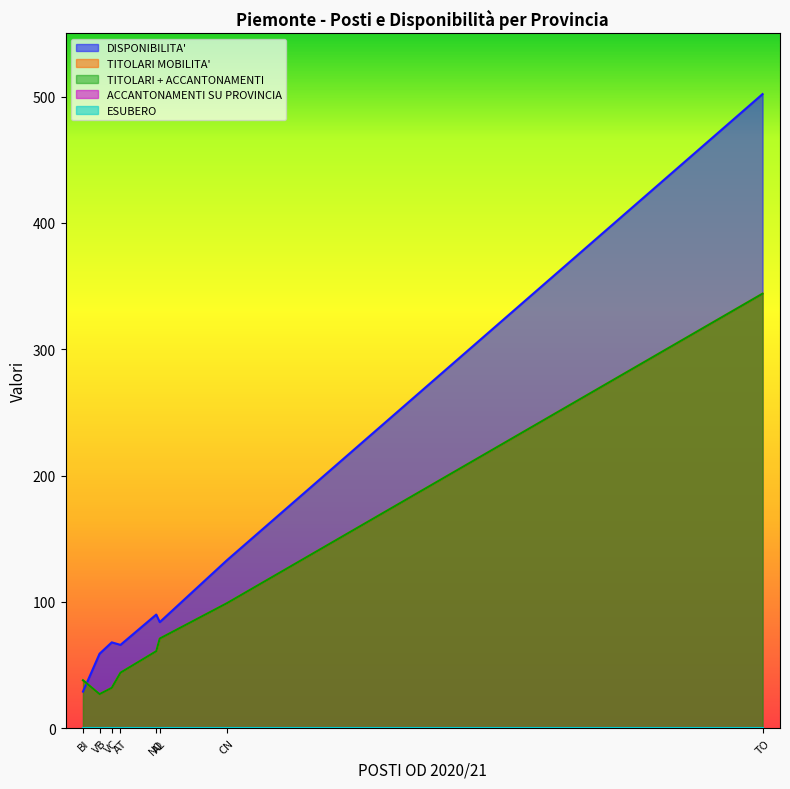

Which series has the largest total across all categories?

DISPONIBILITA'